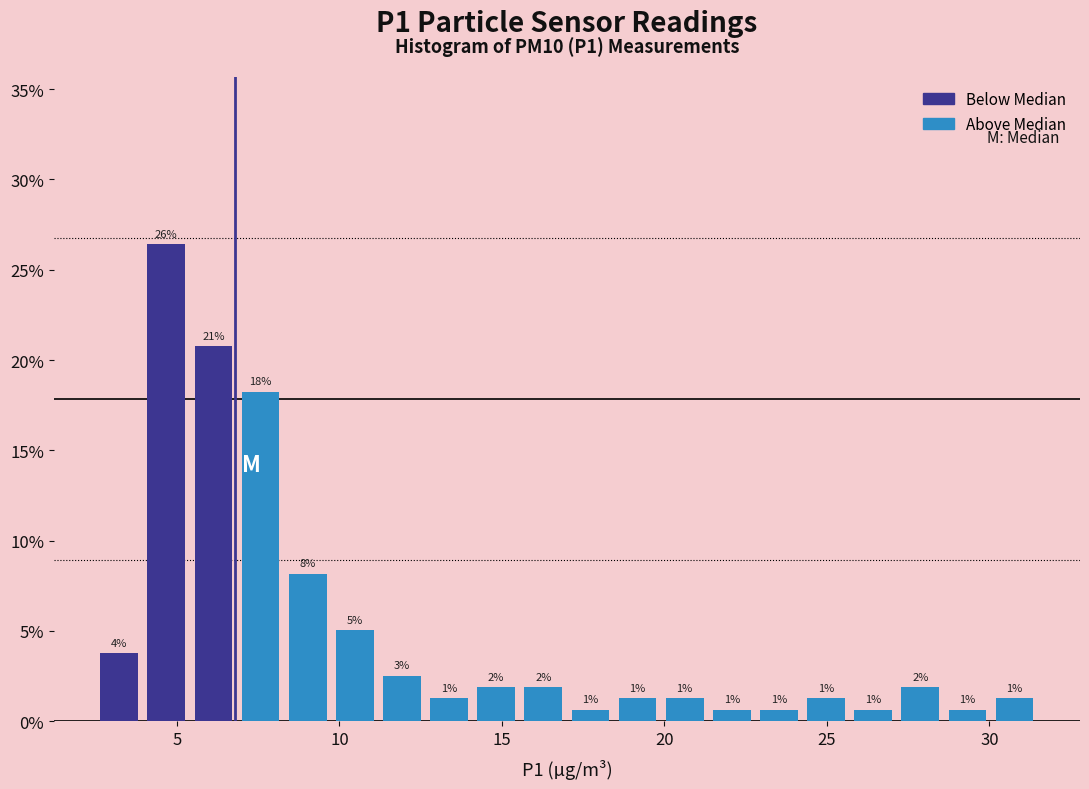

Read against the x-axis, roughly where is the centre of the tallest bar?

4.5